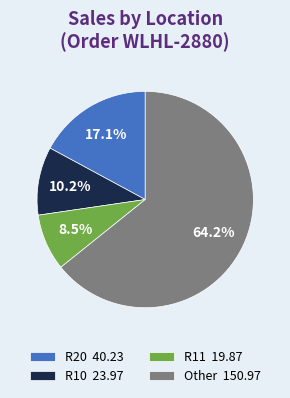

Which has a higher value, R11 19.87 or Other 150.97?

Other 150.97